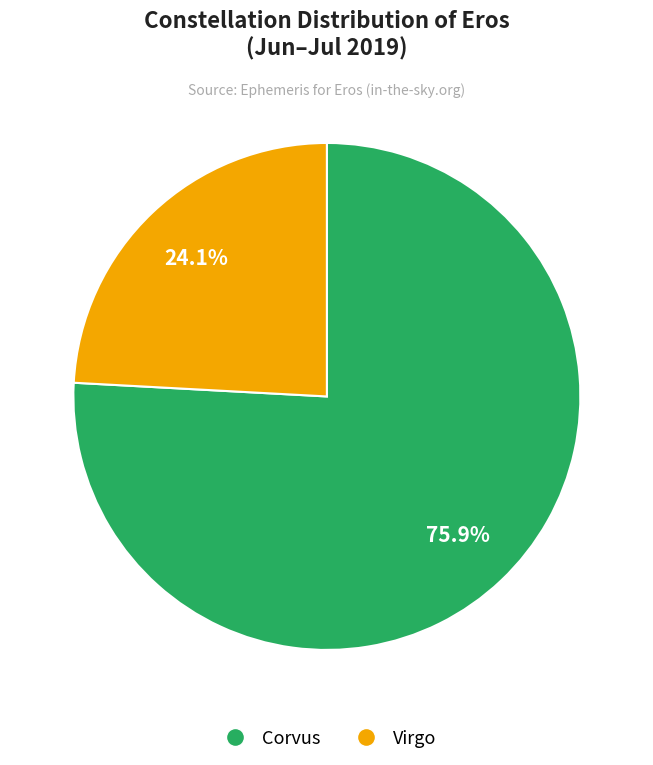

How many segments does this pie chart have?

2